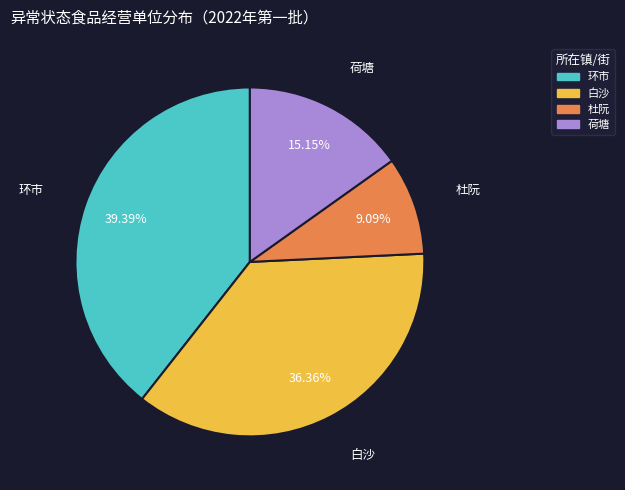

True or false: 白沙 accounts for 50% of the total.

False